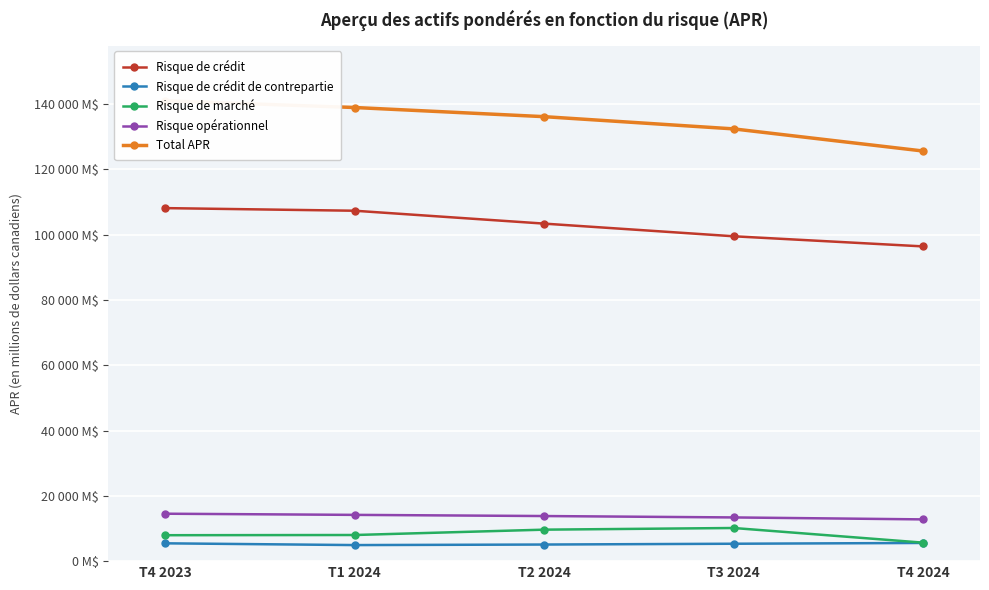

Reading left to right, list all the values displayed in this chart.

Risque de crédit: T4 2023=108109	T1 2024=107307	T2 2024=103361	T3 2024=99483	T4 2024=96383
Risque de crédit de contrepartie: T4 2023=5456	T1 2024=4919	T2 2024=5084	T3 2024=5329	T4 2024=5568
Risque de marché: T4 2023=7940	T1 2024=8004	T2 2024=9641	T3 2024=10148	T4 2024=5662
Risque opérationnel: T4 2023=14523	T1 2024=14168	T2 2024=13811	T3 2024=13384	T4 2024=12785
Total APR: T4 2023=140975	T1 2024=138918	T2 2024=136115	T3 2024=132370	T4 2024=125592